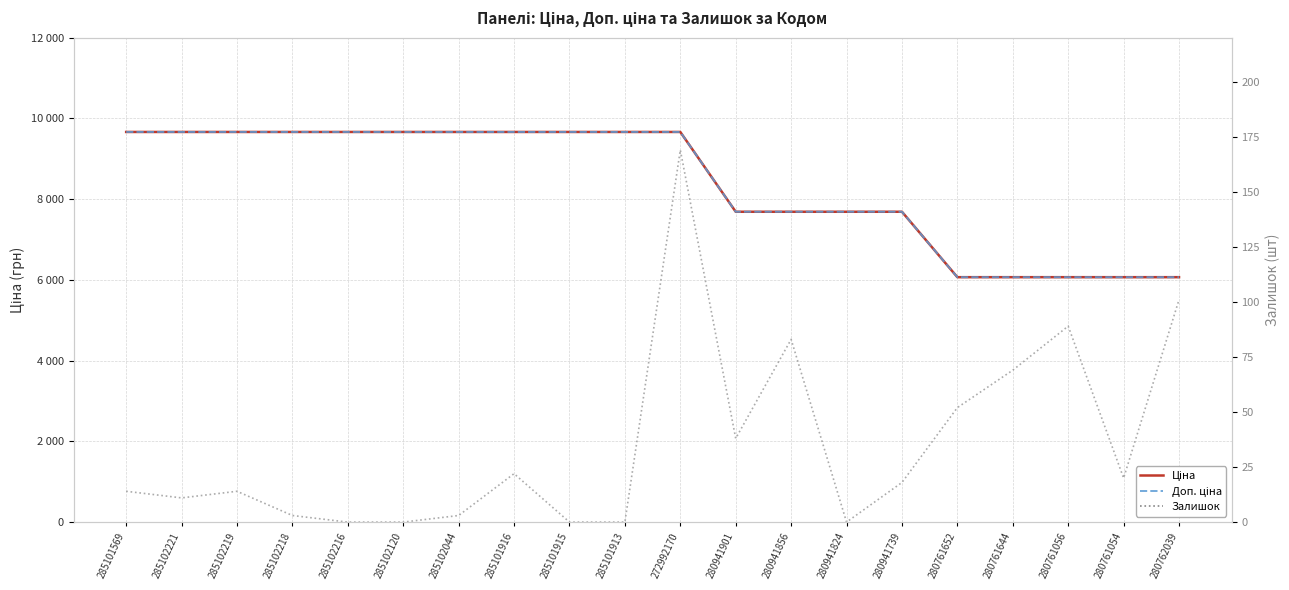

True or false: Доп. ціна and Залишок cross at least once.

False